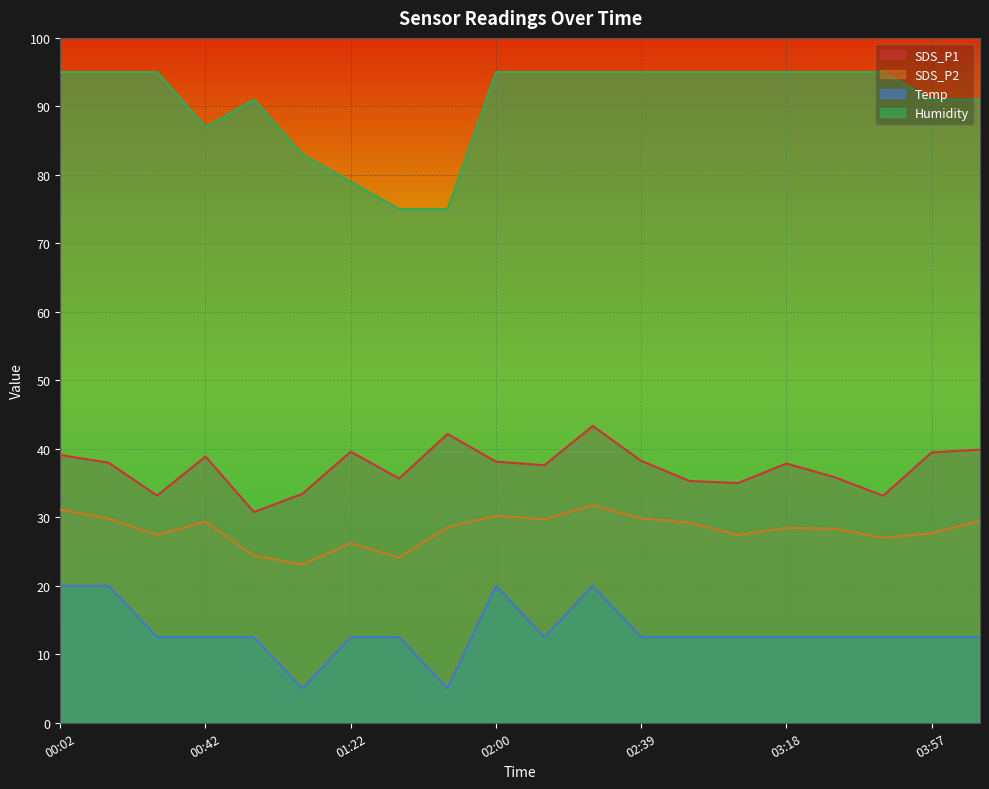

The value of Temp at 03:44 is 21.3. True or false?

False